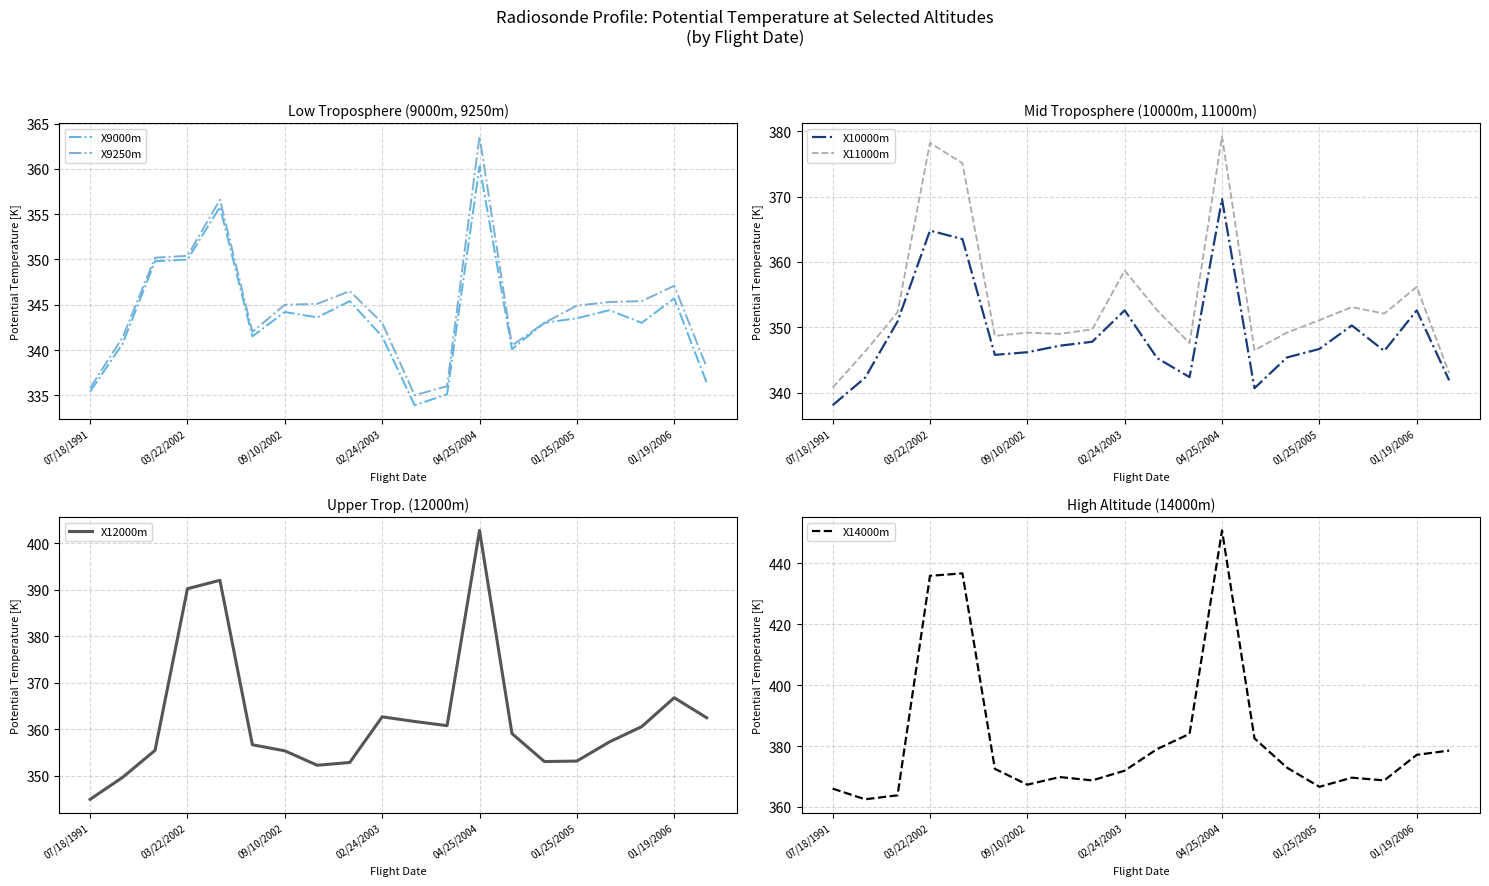

What is the difference between the maximum and minimum values in the X11000m series?

38.4